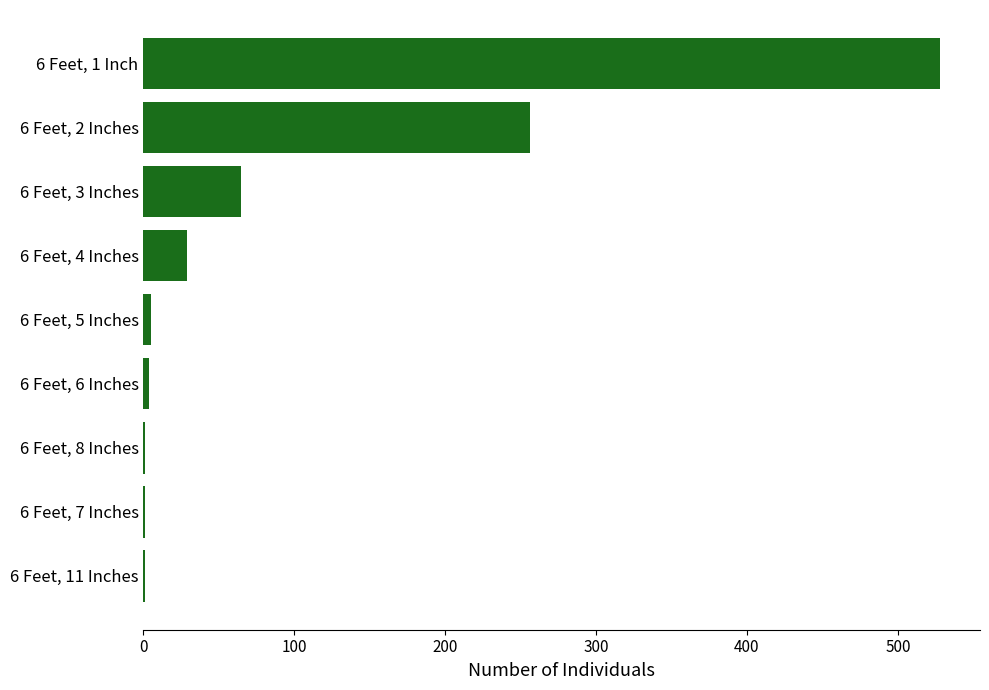

The value at 6 Feet, 4 Inches is 29. True or false?

True